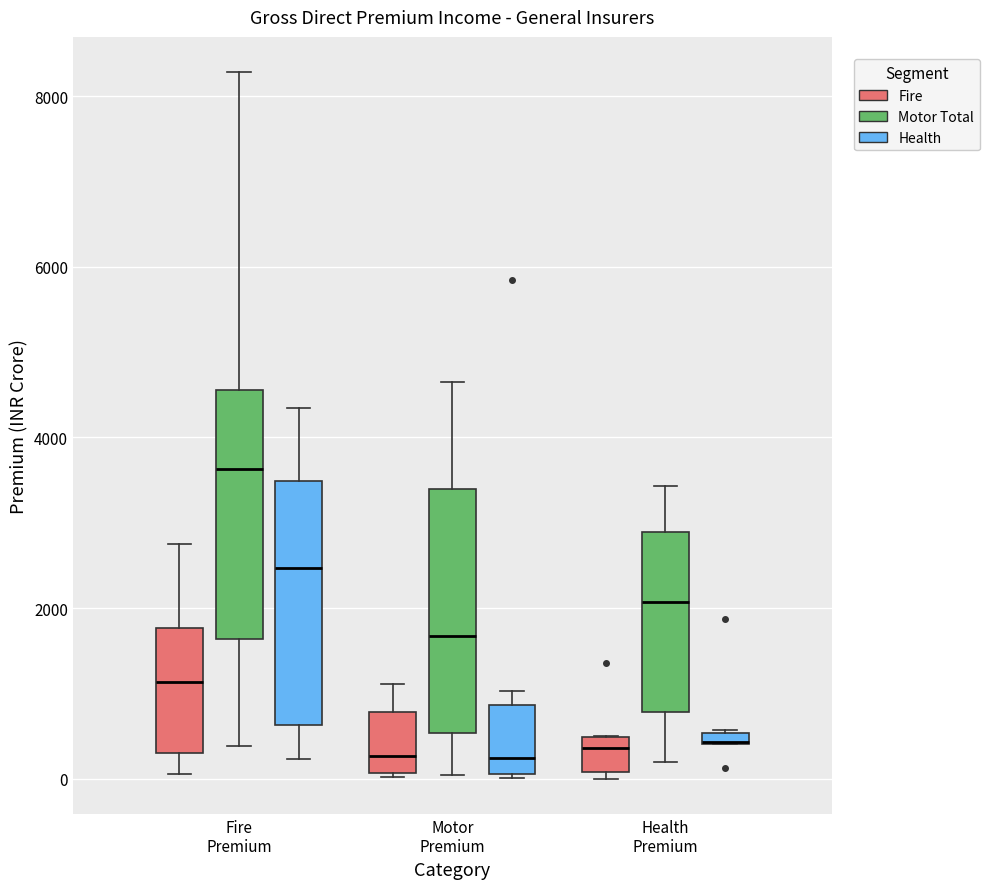

Where is the upper edge of the box for Motor Premium (Health) on the y-axis? The values are not printed on the chart, so give them approximately, as read against the axis.

800